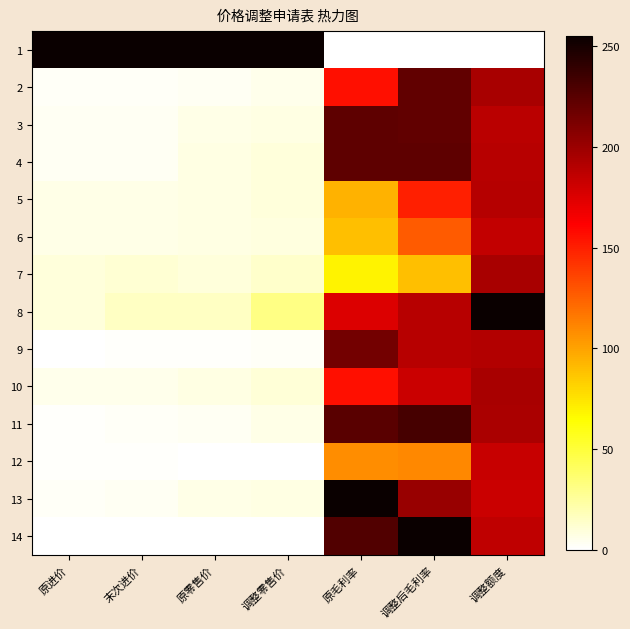

At 原进价, list the series in order from largest to smallest.

1, 8, 7, 6, 5, 10, 4, 3, 13, 2, 11, 12, 9, 14